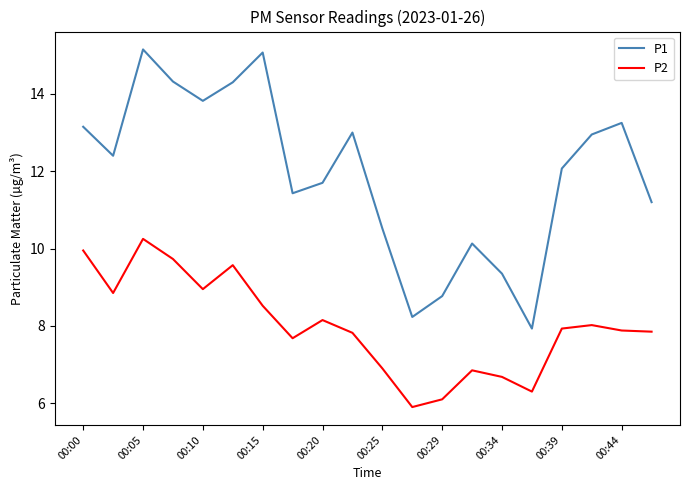

What is the difference between the maximum and minimum values in the P1 series?

7.2